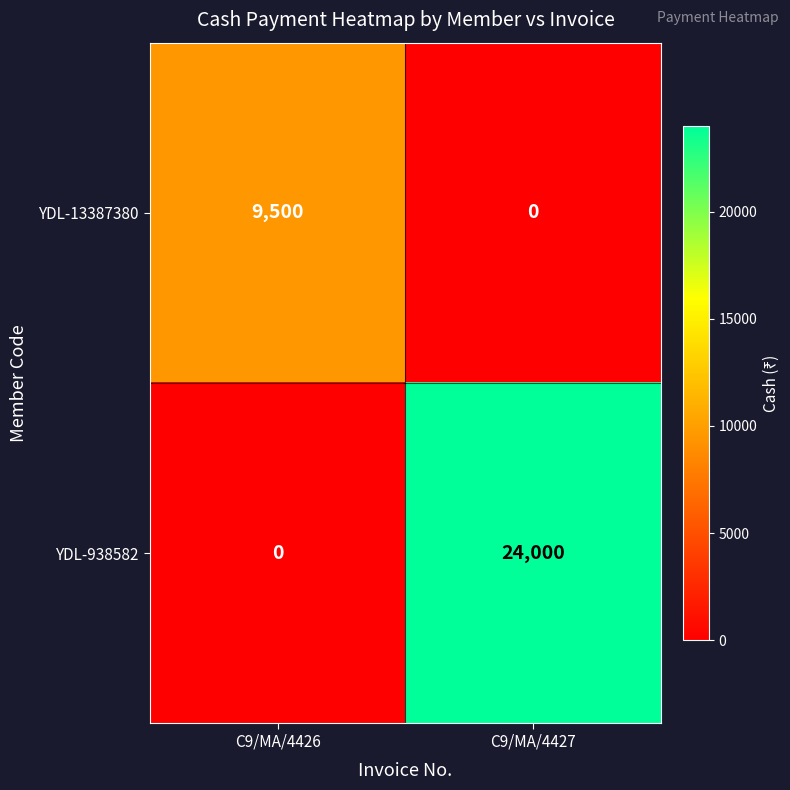

Reading right to left, list all the values displayed in this chart.

YDL-13387380: C9/MA/4427=0	C9/MA/4426=9500
YDL-938582: C9/MA/4427=24000	C9/MA/4426=0